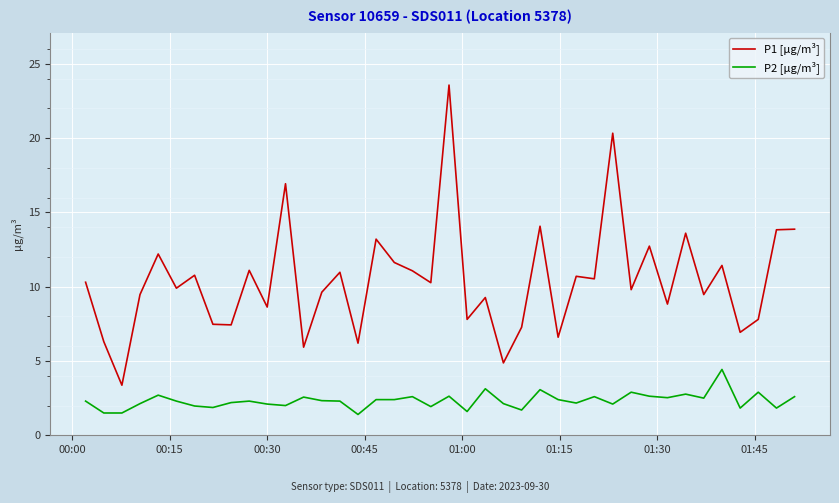

List the series in order of their overall mean, highest first.

P1 [µg/m³], P2 [µg/m³]